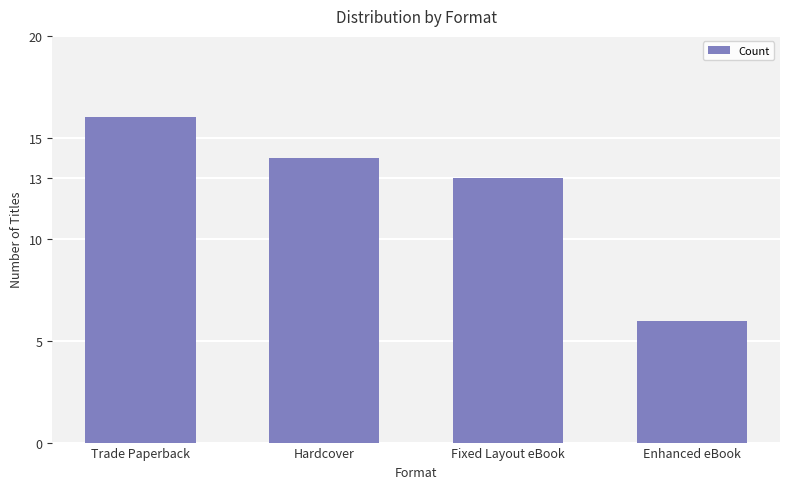

What is the smallest value displayed?

6